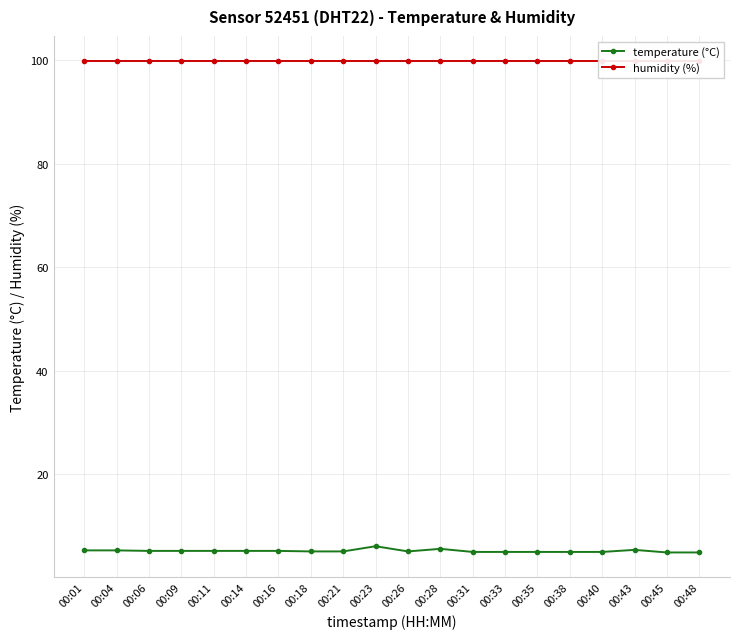

Reading left to right, what are all the values shown in this chart?

temperature (°C): 00:01=5.3	00:04=5.3	00:06=5.2	00:09=5.2	00:11=5.2	00:14=5.2	00:16=5.2	00:18=5.1	00:21=5.1	00:23=6.1	00:26=5.1	00:28=5.6	00:31=5.0	00:33=5.0	00:35=5.0	00:38=5.0	00:40=5.0	00:43=5.4	00:45=4.9	00:48=4.9
humidity (%): 00:01=99.9	00:04=99.9	00:06=99.9	00:09=99.9	00:11=99.9	00:14=99.9	00:16=99.9	00:18=99.9	00:21=99.9	00:23=99.9	00:26=99.9	00:28=99.9	00:31=99.9	00:33=99.9	00:35=99.9	00:38=99.9	00:40=99.9	00:43=99.9	00:45=99.9	00:48=99.9